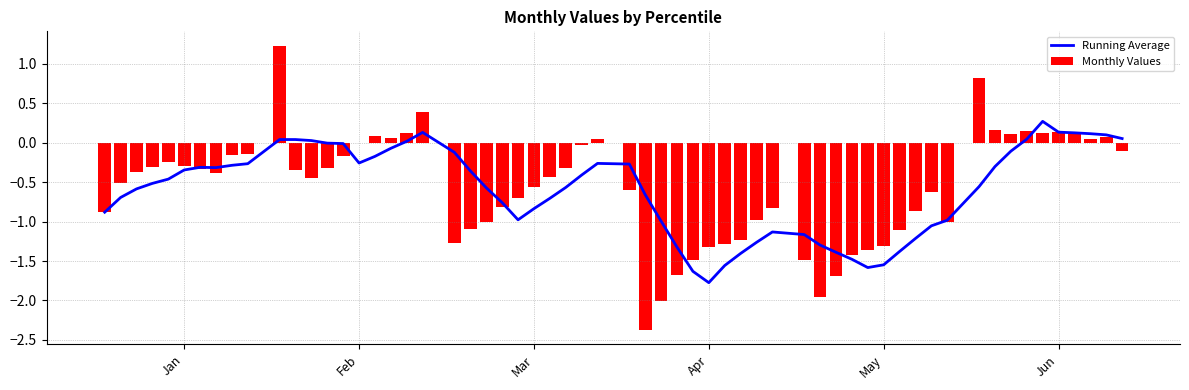

What is the minimum value for Running Average?

-1.8